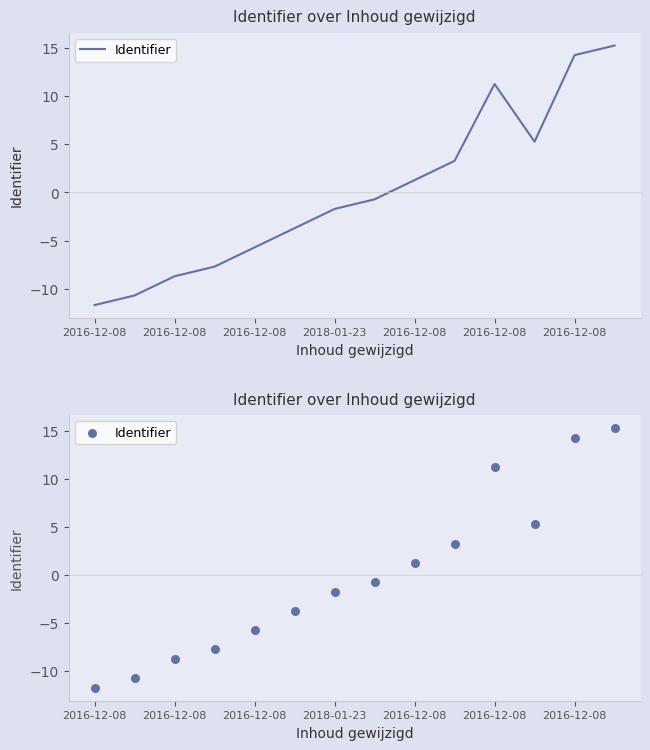

Which has a higher value, 2018-01-23 or 2016-12-08?

2016-12-08